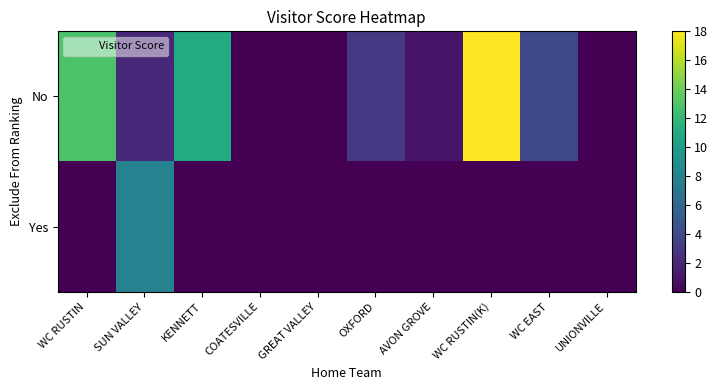

Rank the series at WC RUSTIN(K) from lowest to highest value.

Yes, No